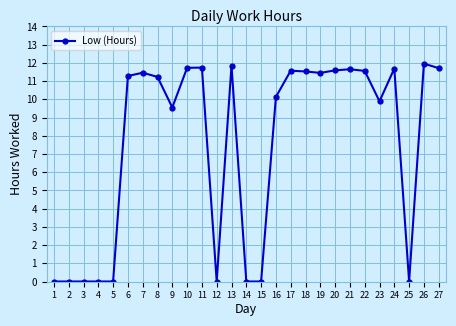

Does the chart display data point markers on the line(s)?

Yes